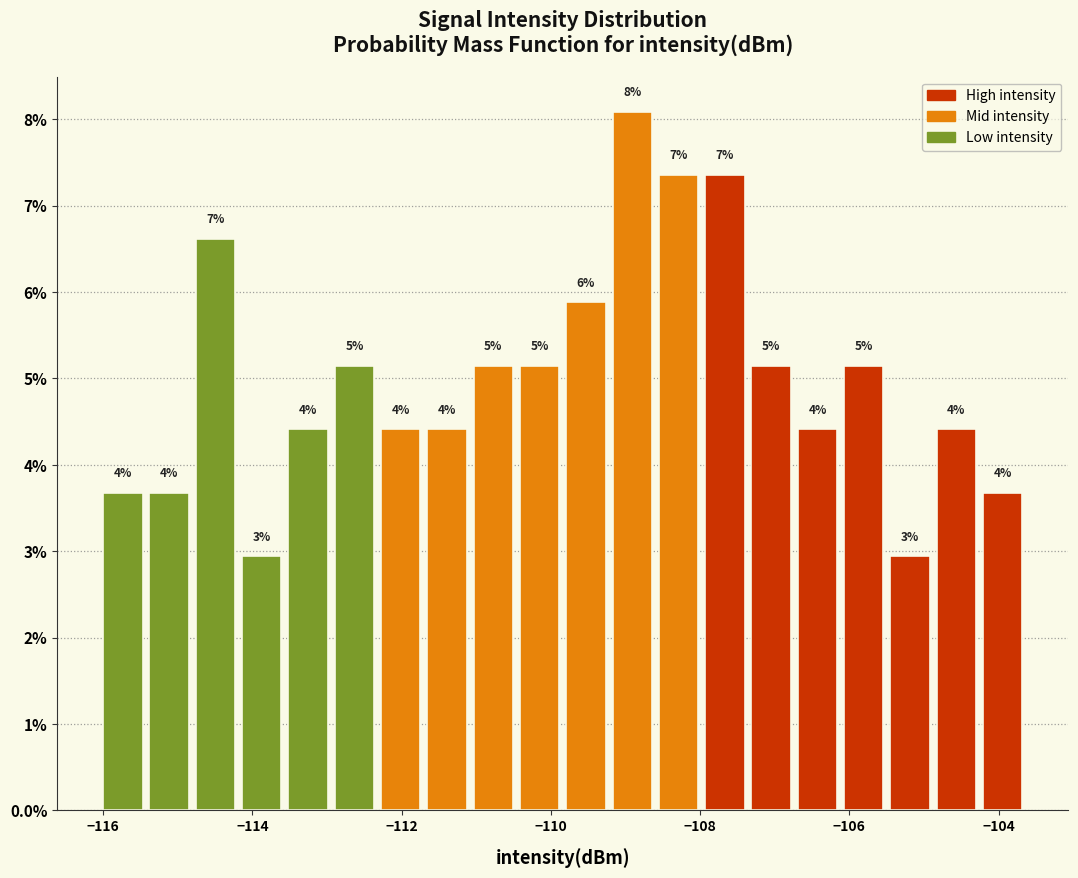

Around what value on the x-axis is the tallest bar? Give the approximate position of its centre, as read against the axis.

-109.0